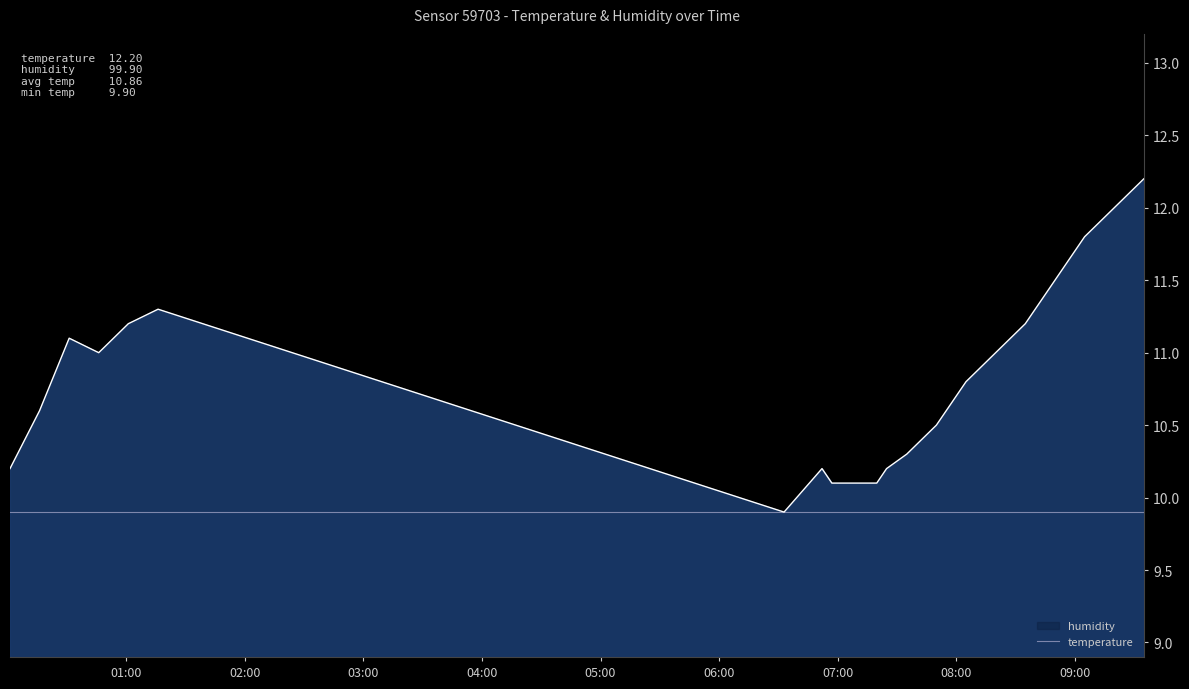

The value at 07:35 is 6.7. True or false?

False